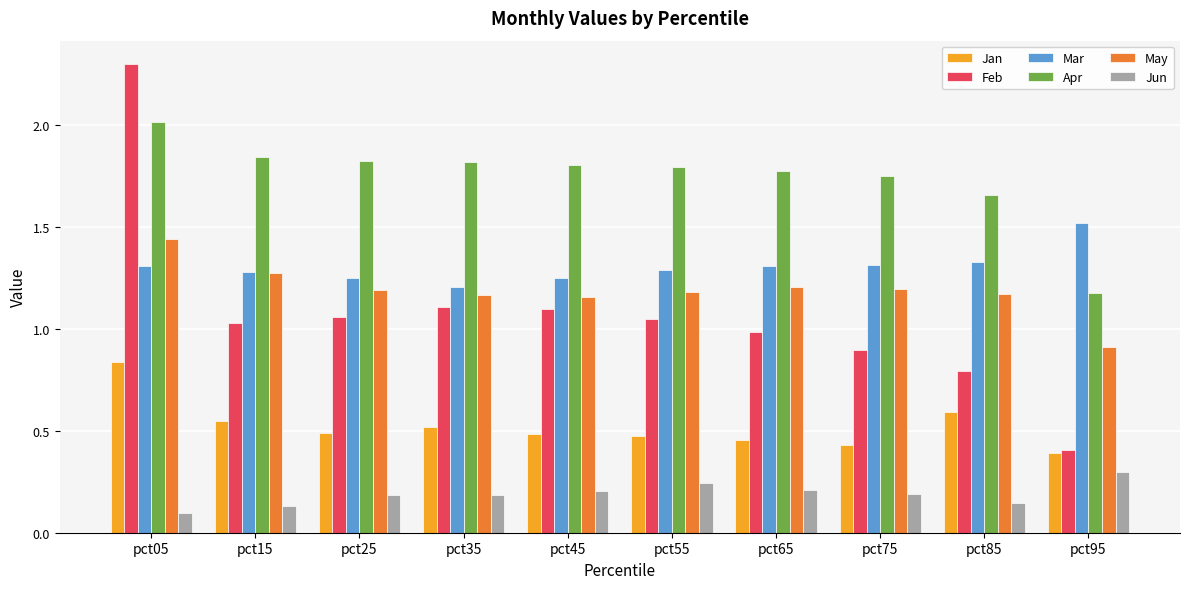

Where is May nearest to the value 1?

pct95